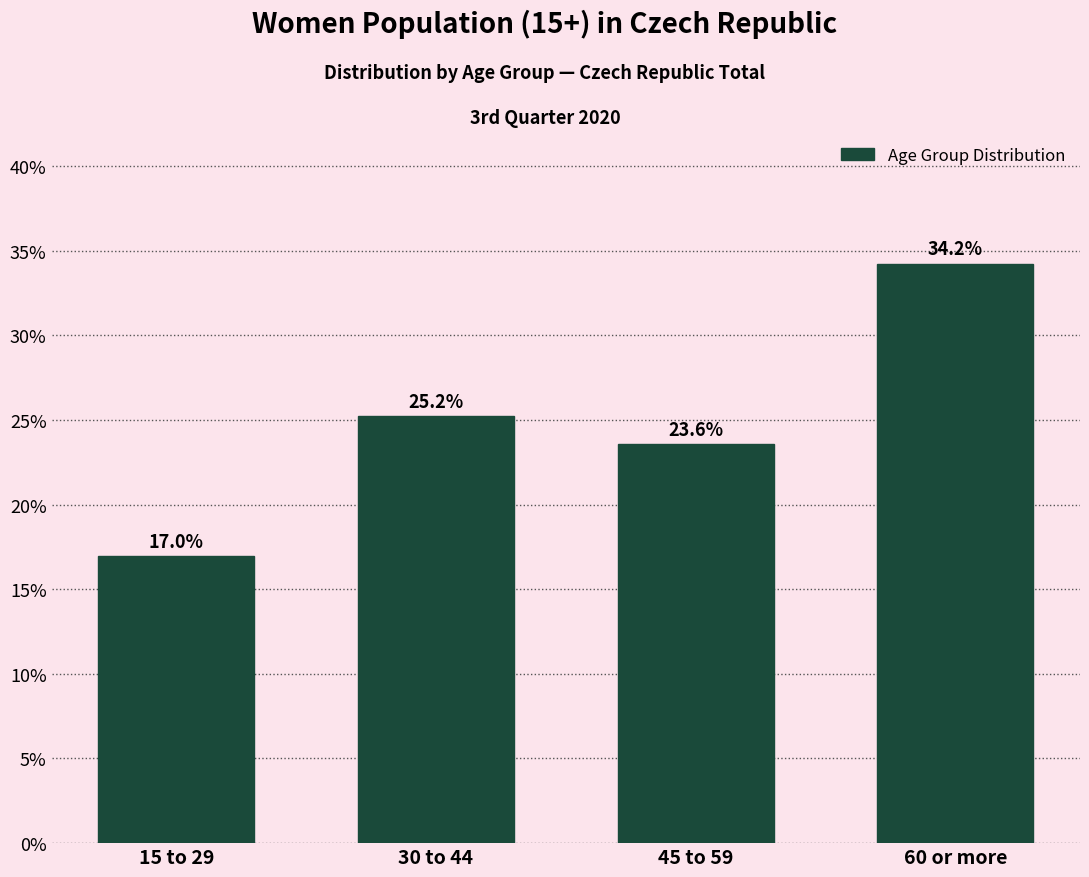

Reading left to right, list all the values displayed in this chart.

15 to 29=17.0	30 to 44=25.2	45 to 59=23.6	60 or more=34.2